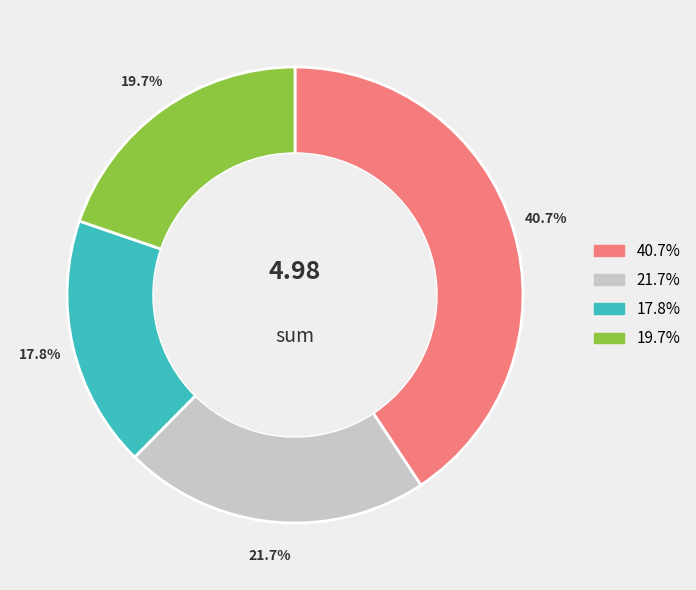

Does any single category account for the majority?

No